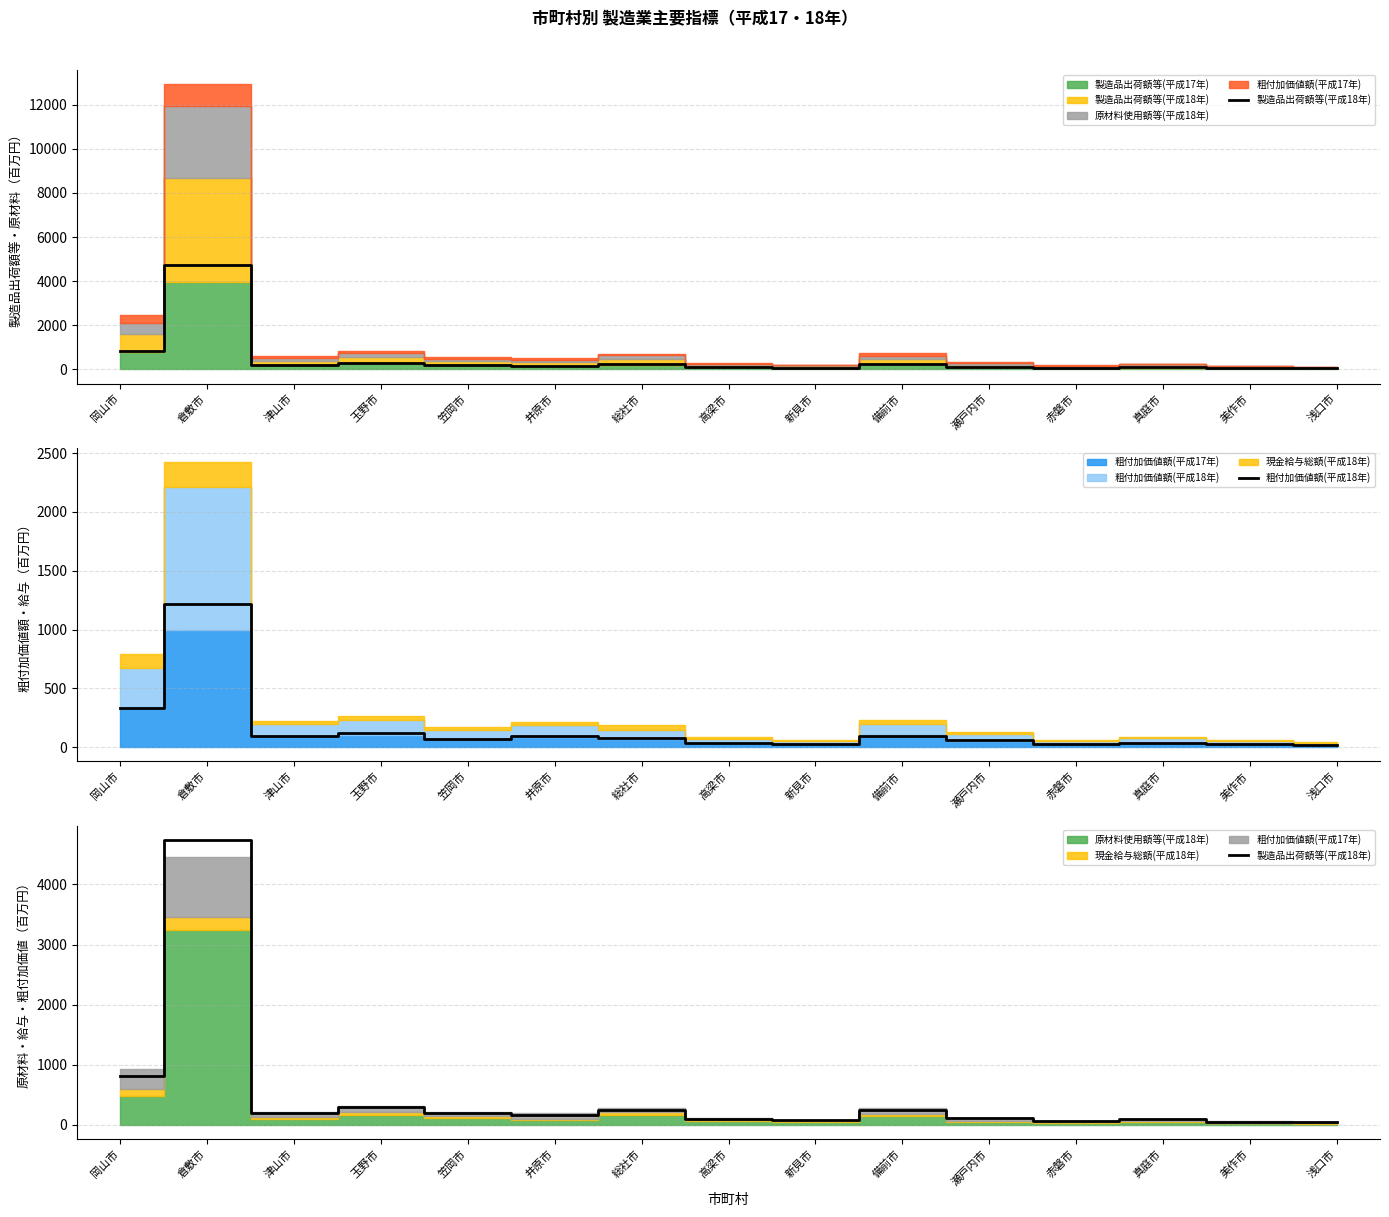

What is the average value of the 粗付加価値額(平成18年) series?

155.9